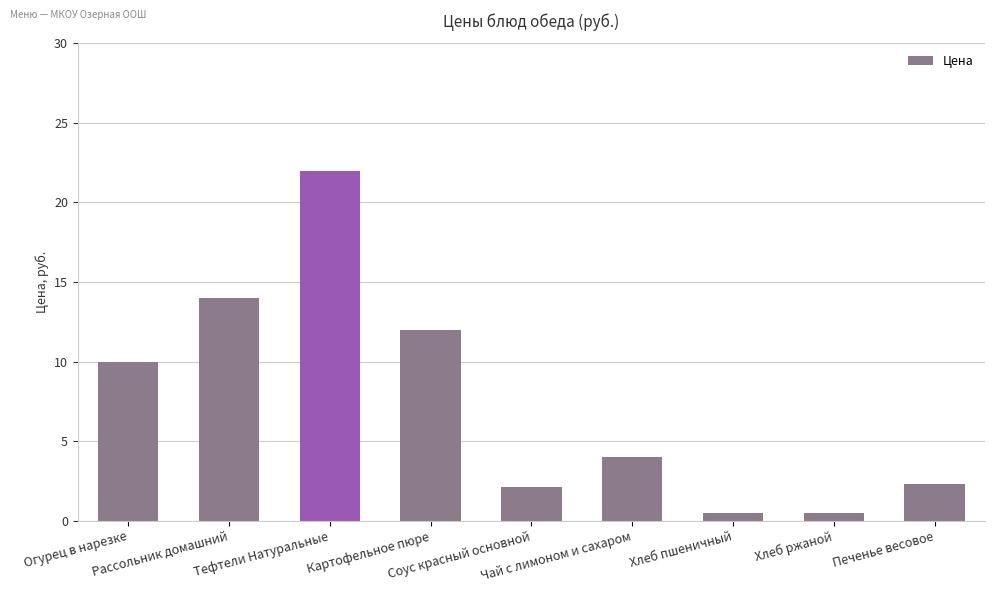

What position from the right is Тефтели Натуральные?

7